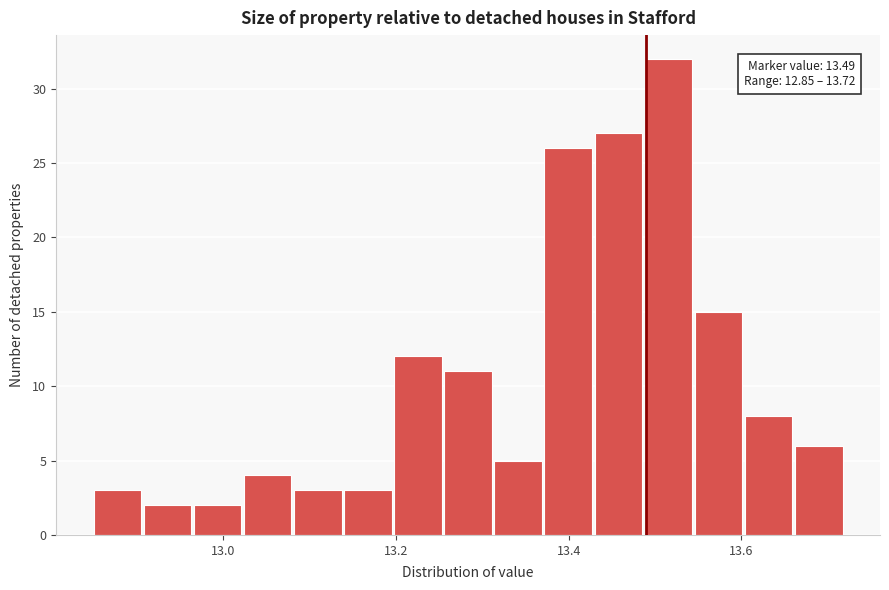

Around what value on the x-axis is the tallest bar? Give the approximate position of its centre, as read against the axis.

13.52